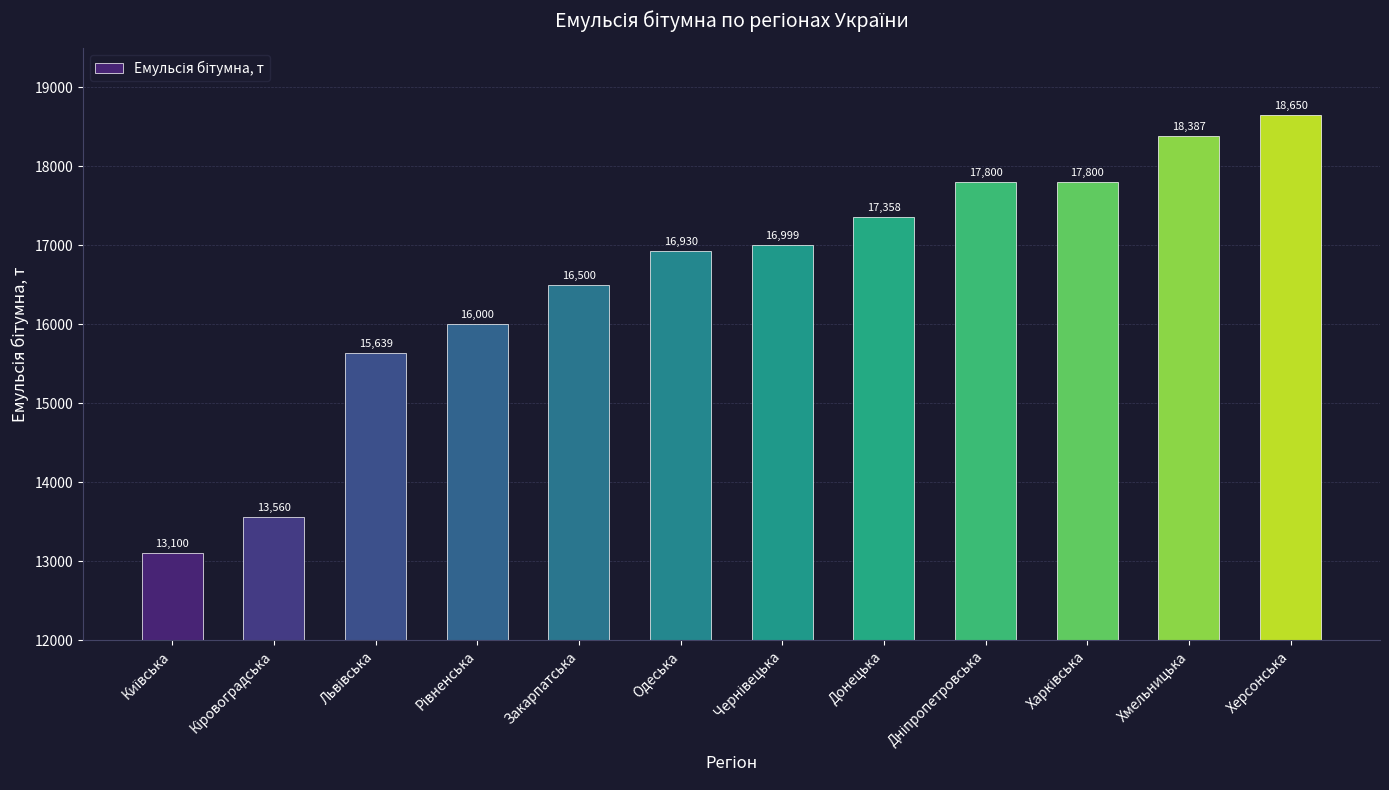

Which has a higher value, Херсонська or Одеська?

Херсонська